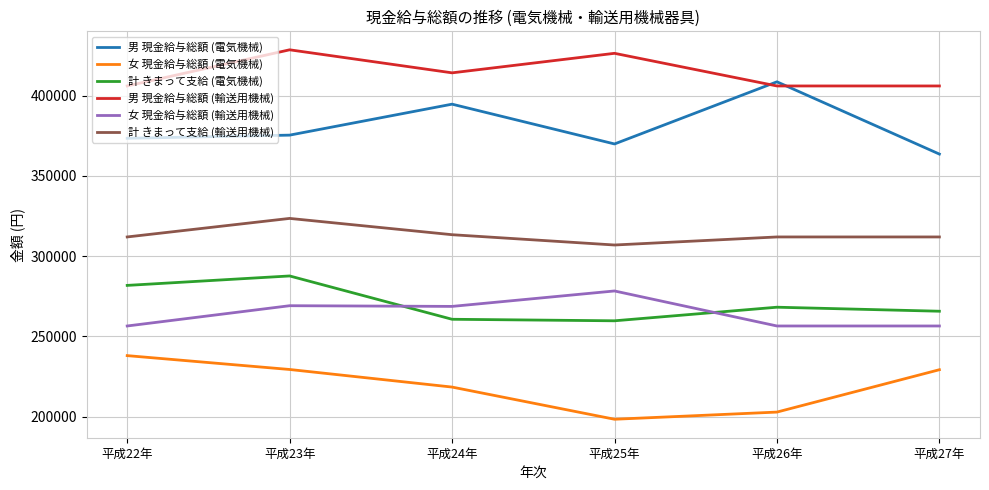

True or false: 女 現金給与総額 (電気機械) and 男 現金給与総額 (輸送用機械) cross at least once.

False